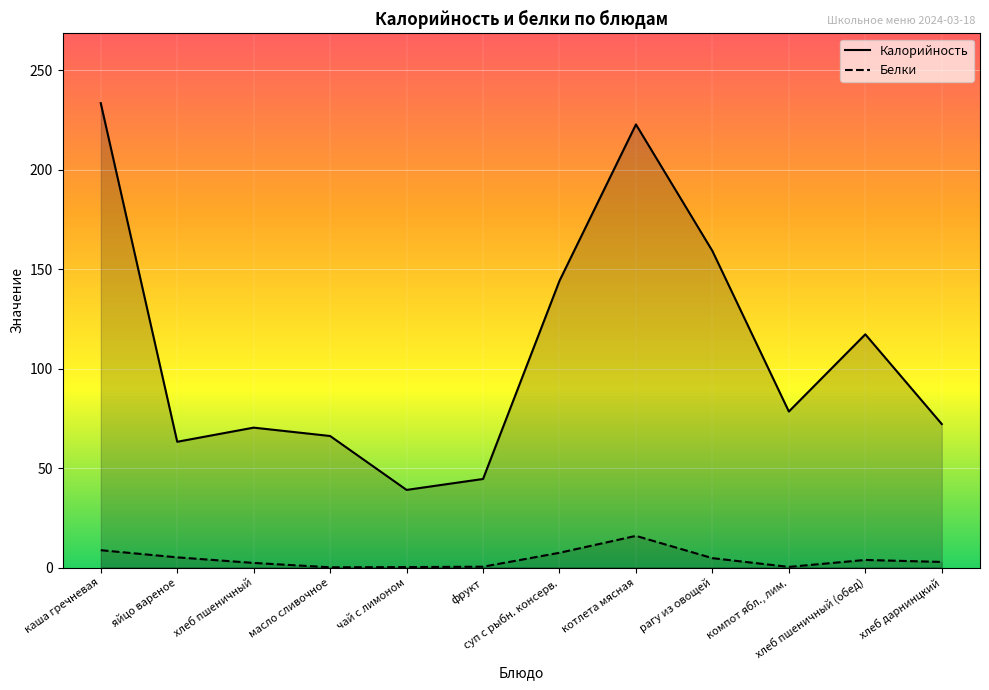

Reading right to left, transcribe all the data shown in this chart.

Калорийность: 72.1	117.2	78.4	159.1	222.7	144.1	44.5	39.0	66.1	70.3	63.2	233.4
Белки: 2.8	3.8	0.3	4.7	15.9	7.4	0.4	0.2	0.1	2.3	5.1	8.7